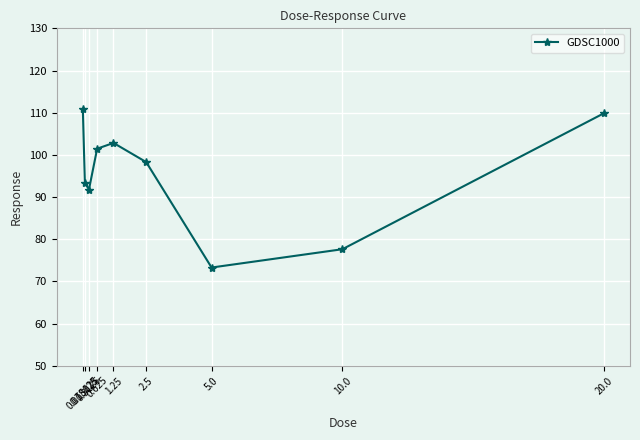

The value at 5.0 is 73.3. True or false?

True